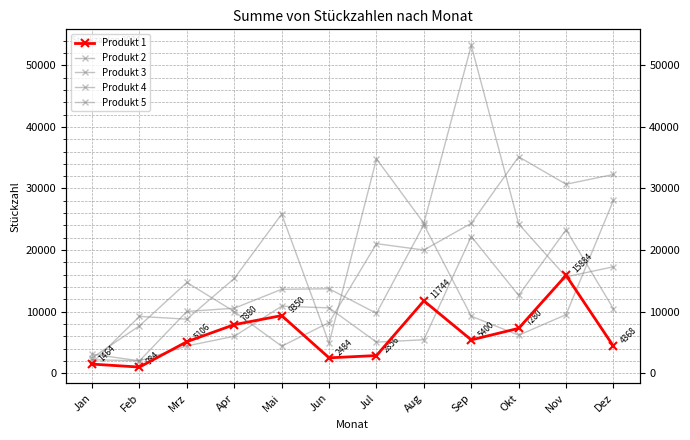

At how many categories does at least one series exceed 52562?

1